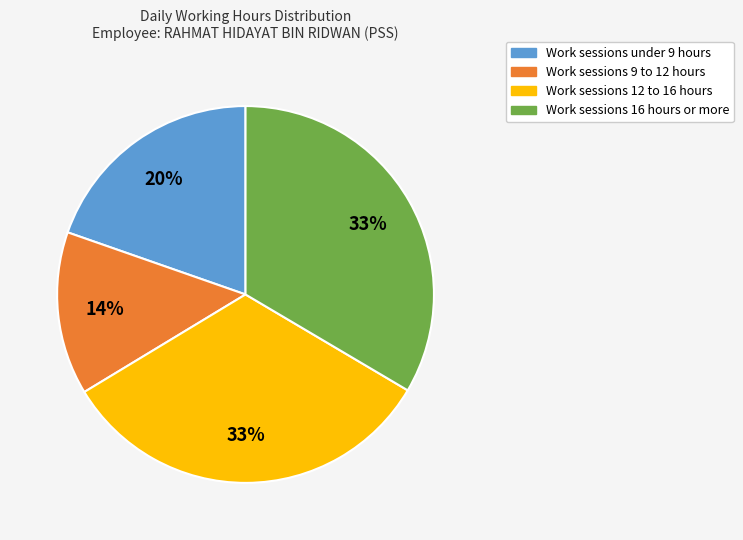

To the nearest percent, what is the difference between the largest and smallest slice percentages?

19%